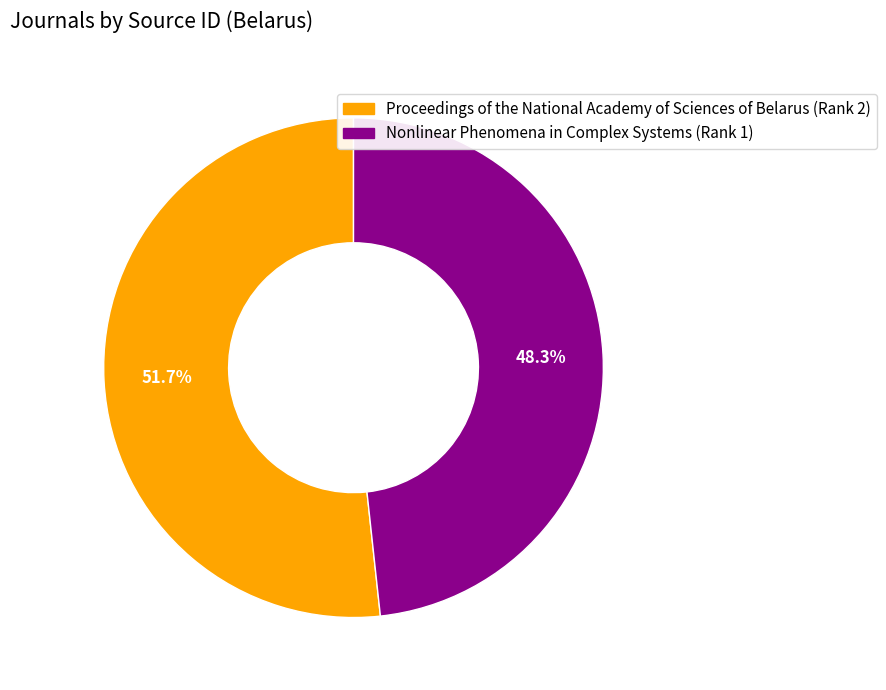

Which slice is the smallest?

Nonlinear Phenomena in Complex Systems (Rank 1)